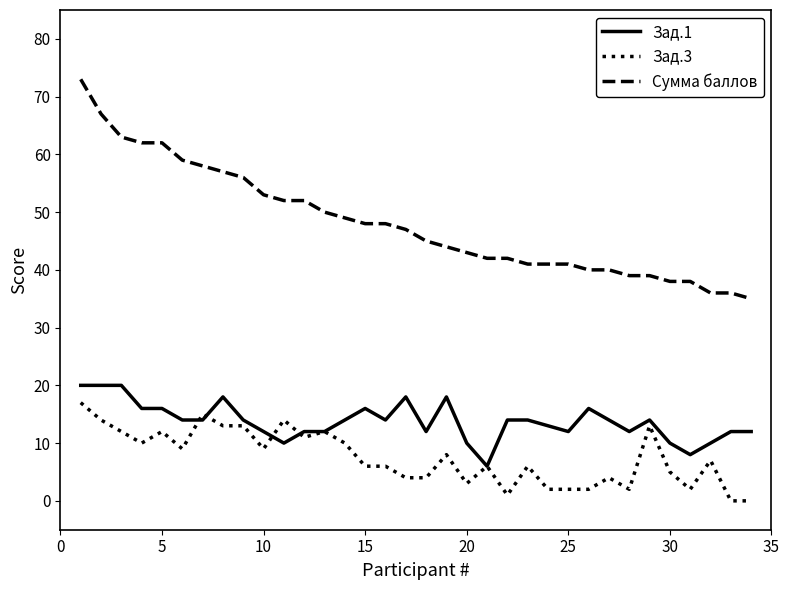

What is the greatest value displayed?

73